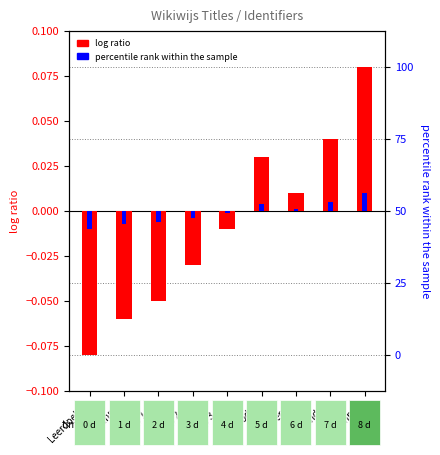

What is the label of the 7th bar from the right?

Stap 1 - v